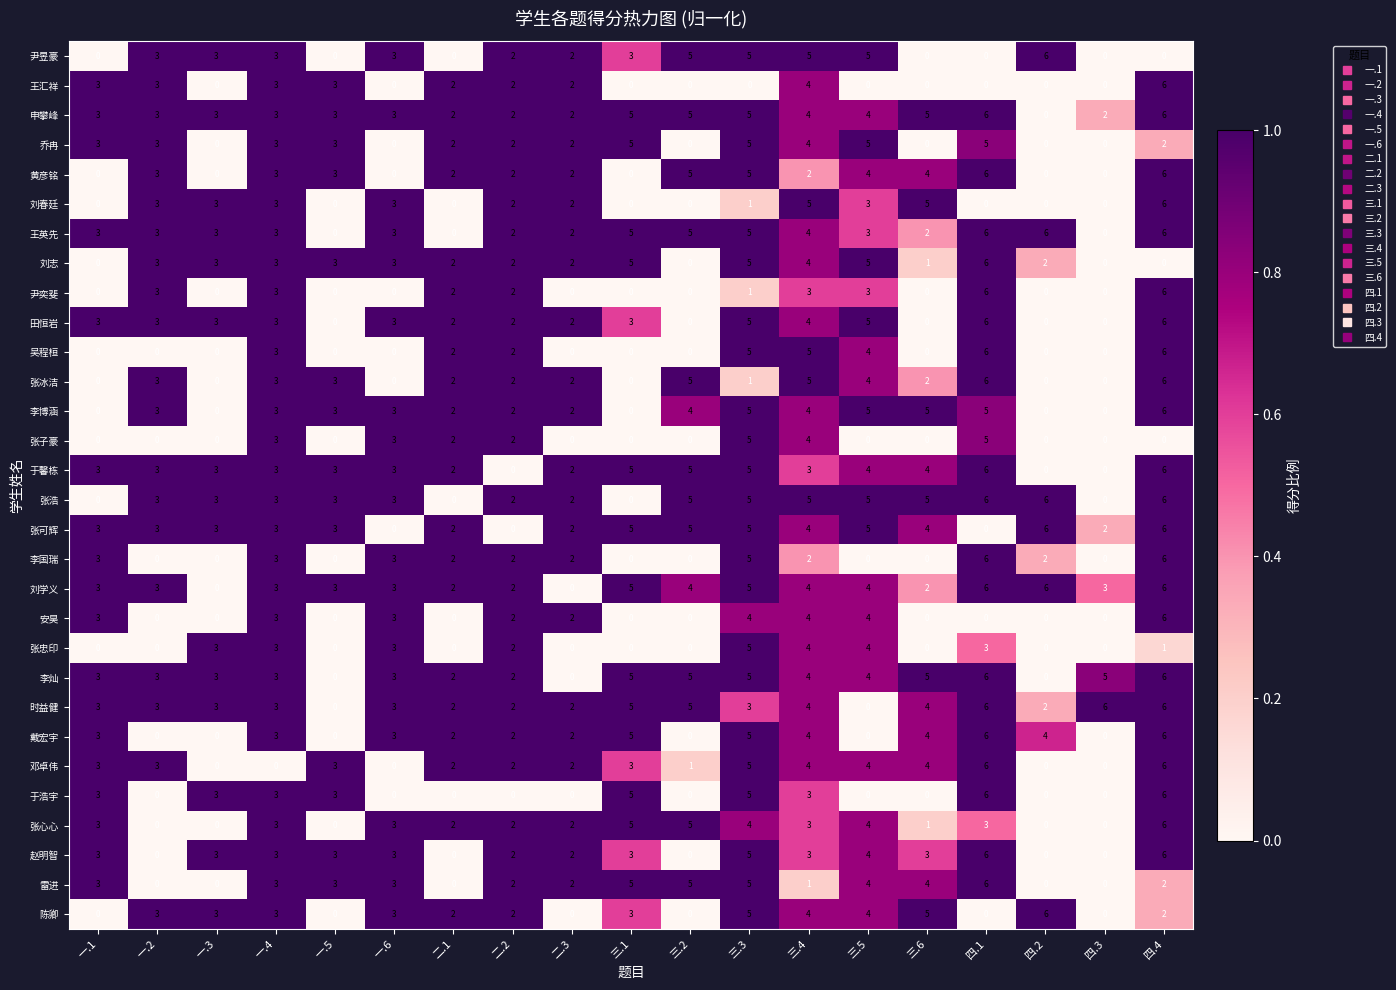

At which label does 尹昱豪 reach its peak?

四.2